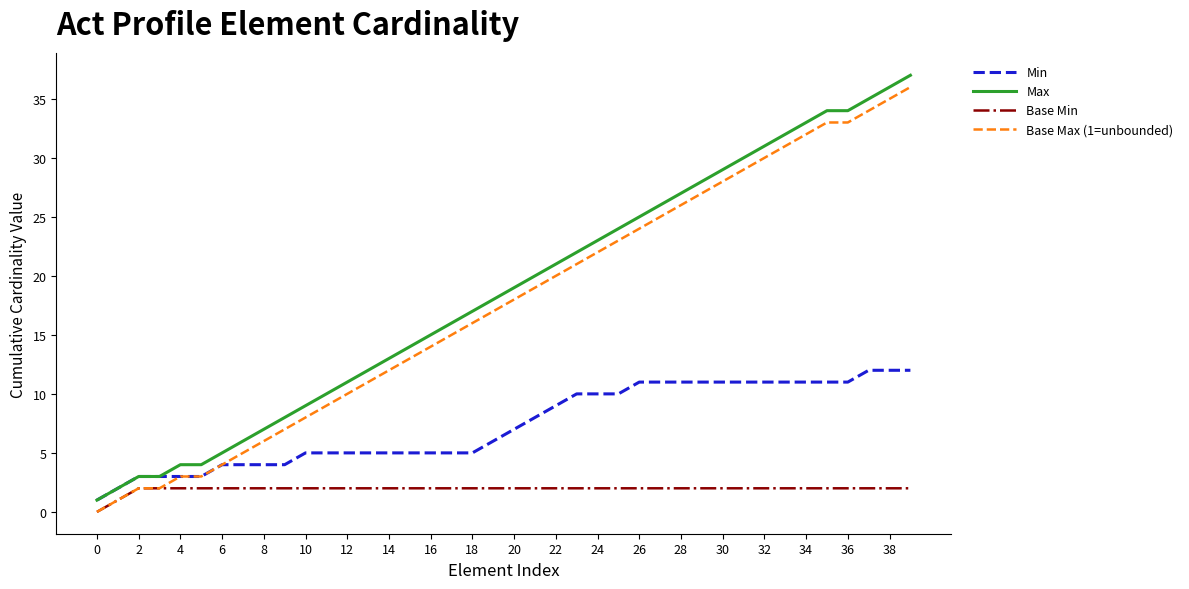

True or false: Min and Base Min intersect in this chart.

False